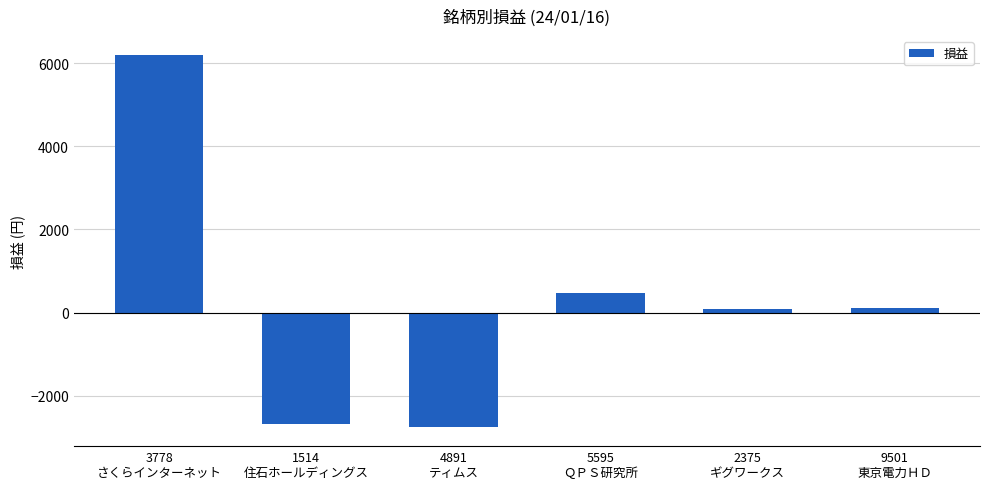

What is the minimum value shown in the chart?

-2760